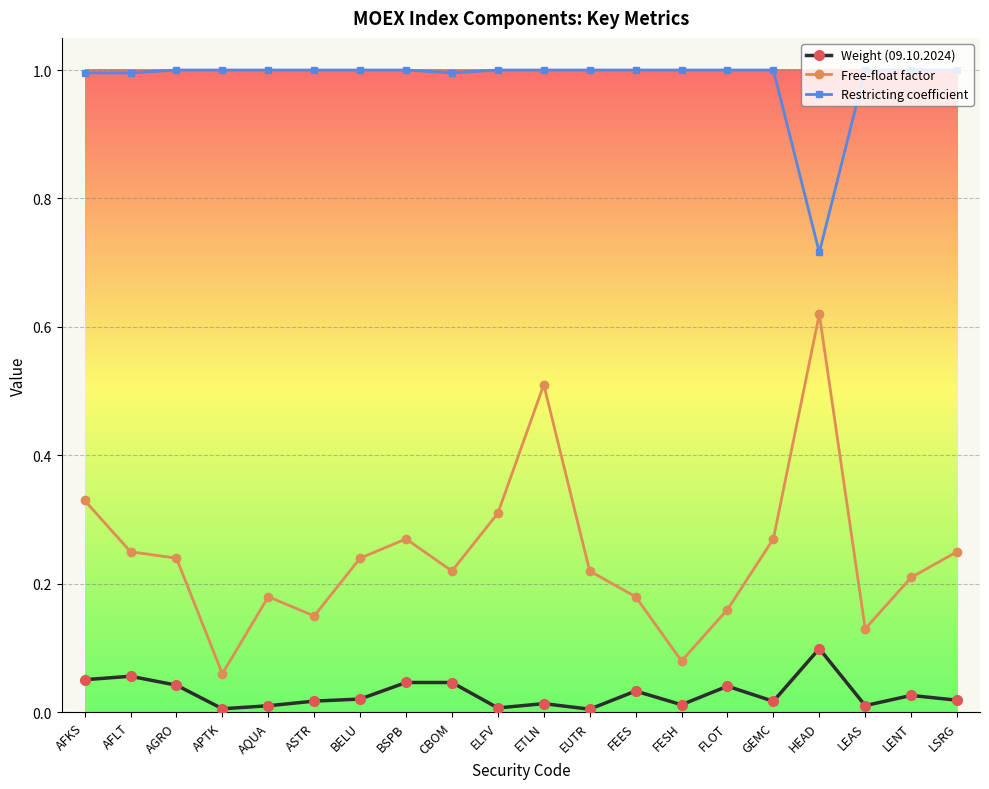

At which label does Restricting coefficient reach its minimum?

HEAD